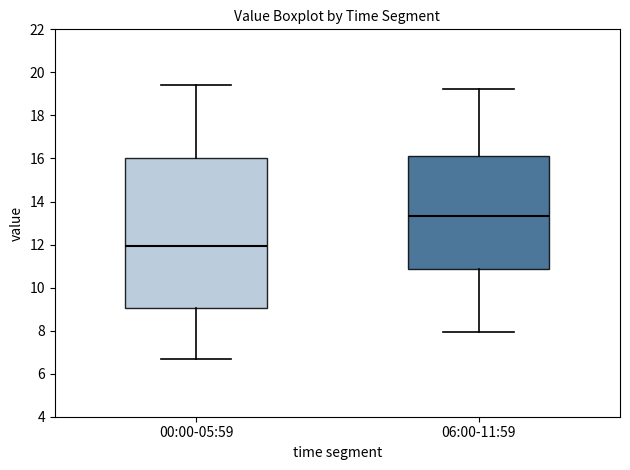

Which box has the lowest median line?

00:00-05:59